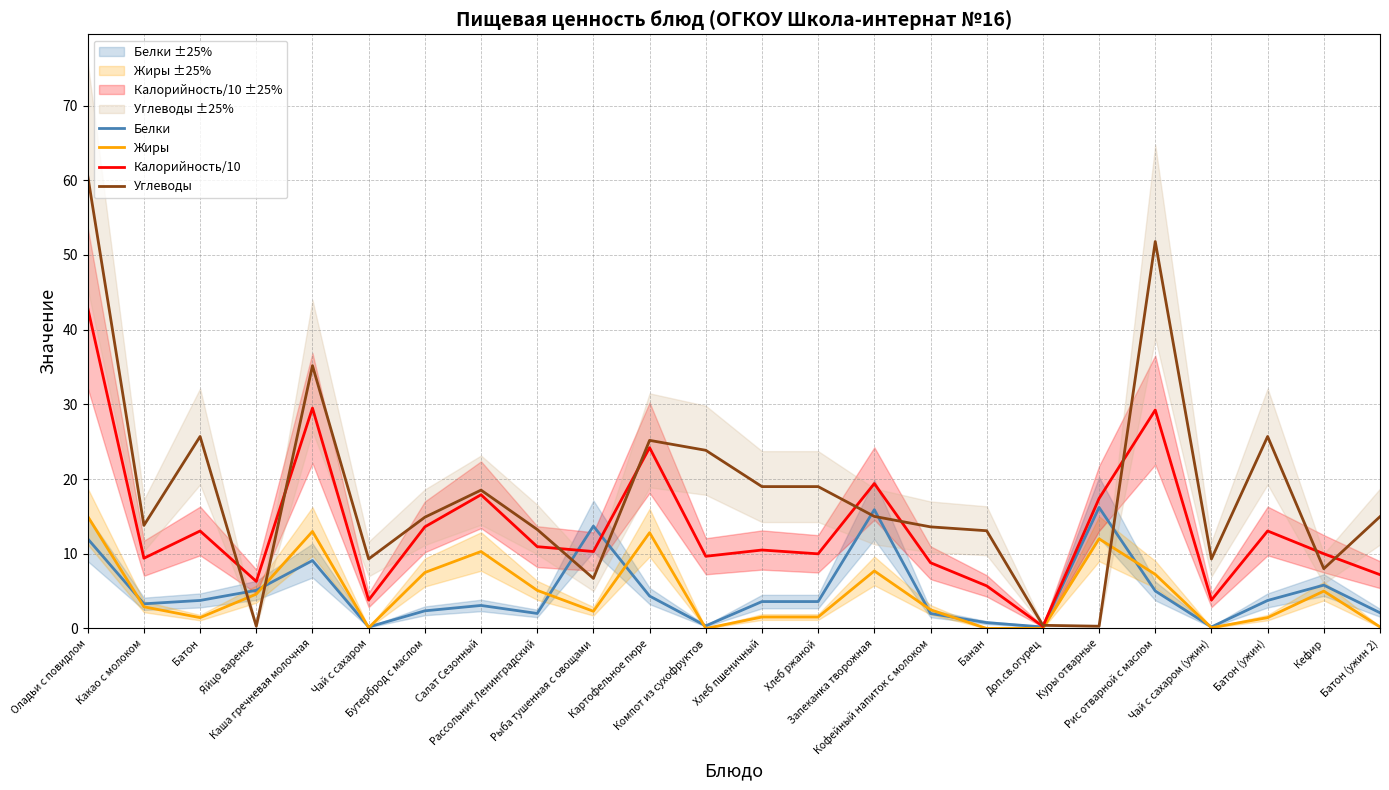

At which category does Калорийность/10 reach its first local valley?

Какао с молоком